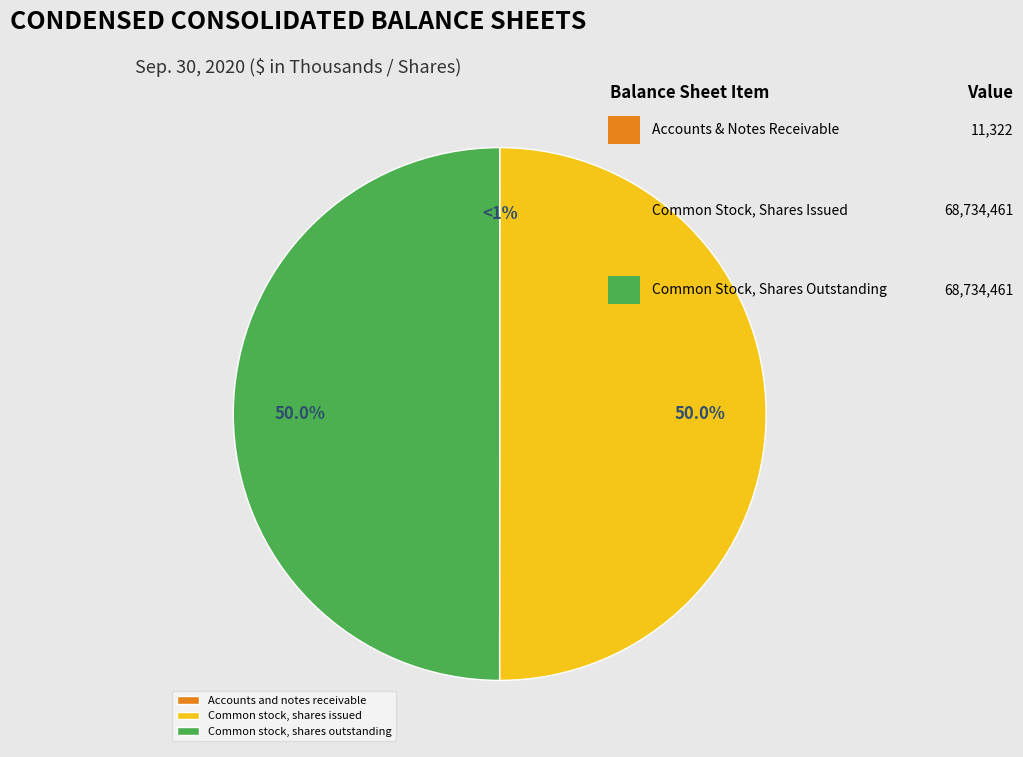

To the nearest percent, what is the difference between the Common stock shares outstanding and Accounts and notes receivable slice percentages?

50%